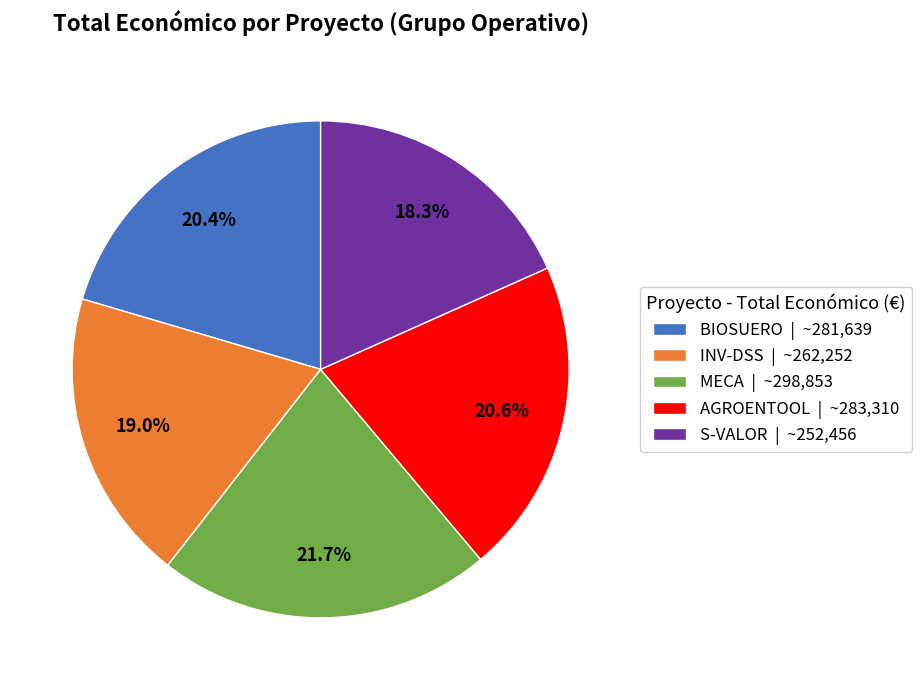

What is the largest slice in the pie chart?

MECA